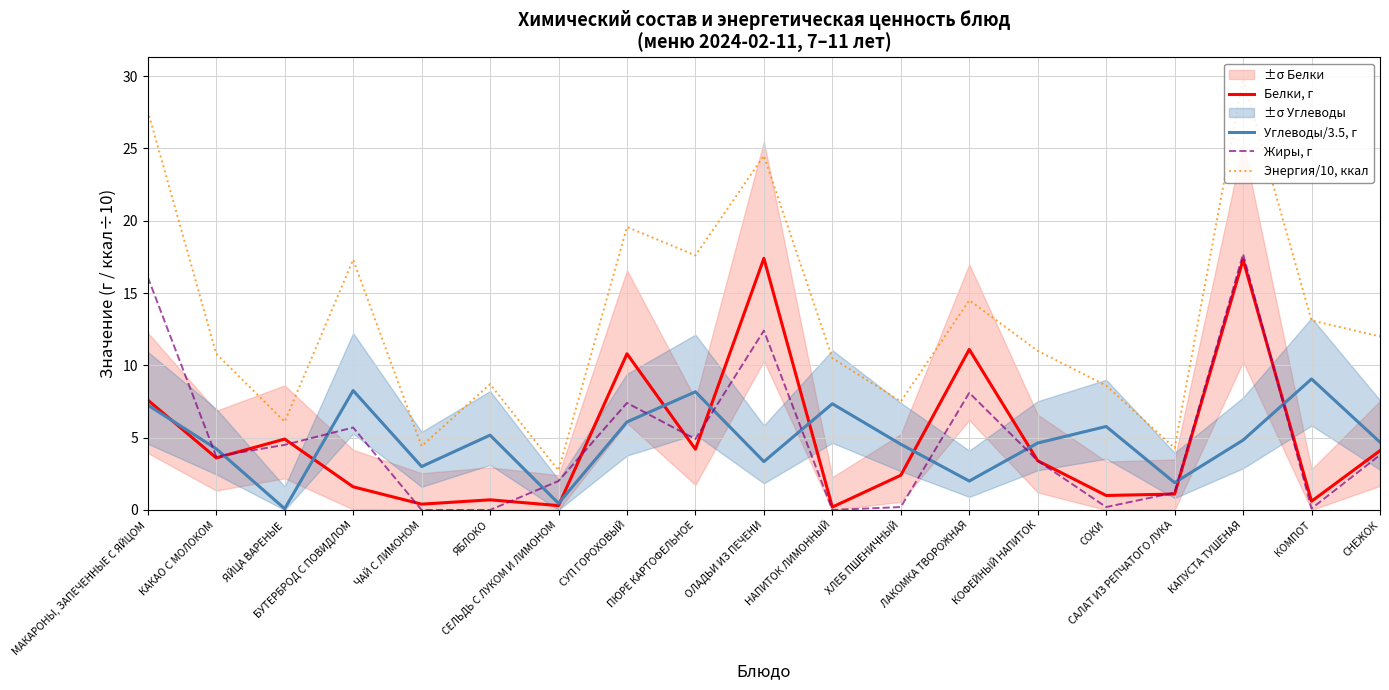

At which label is Белки, г closest to 8?

МАКАРОНЫ, ЗАПЕЧЕННЫЕ С ЯЙЦОМ